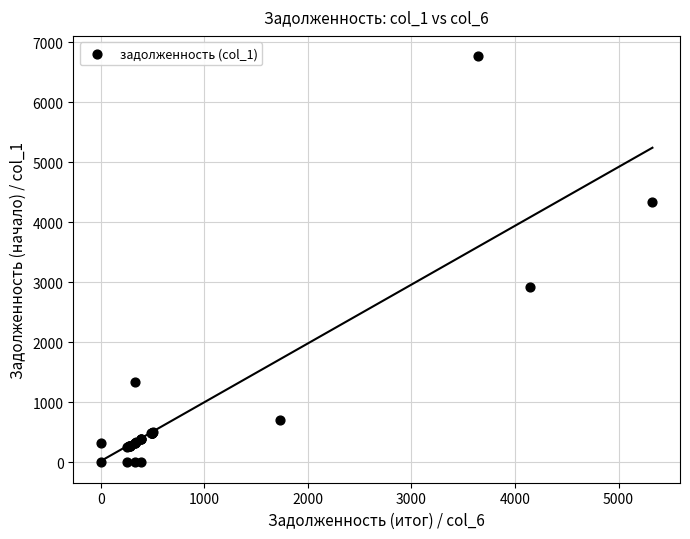

What Y value in the scatter plot is closest to 3382?

2916.0